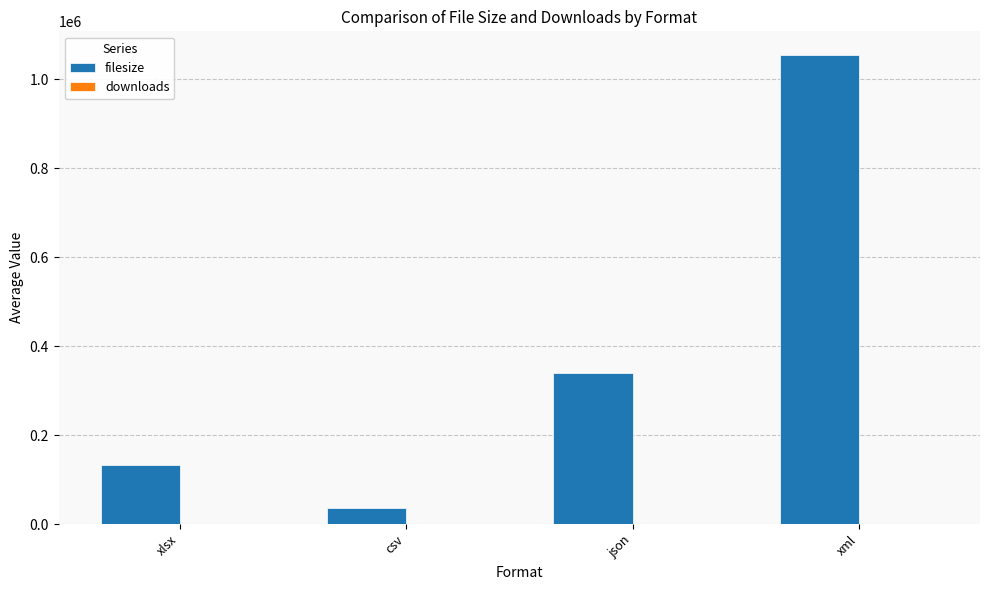

What is the sum of all filesize values?

1564378.7